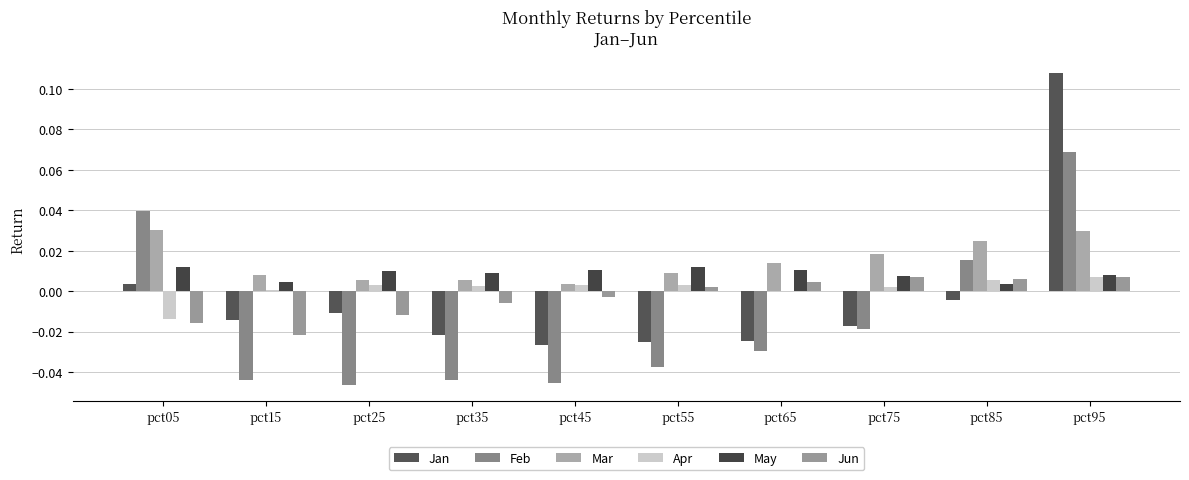

What is the sum of all Mar values?

0.1